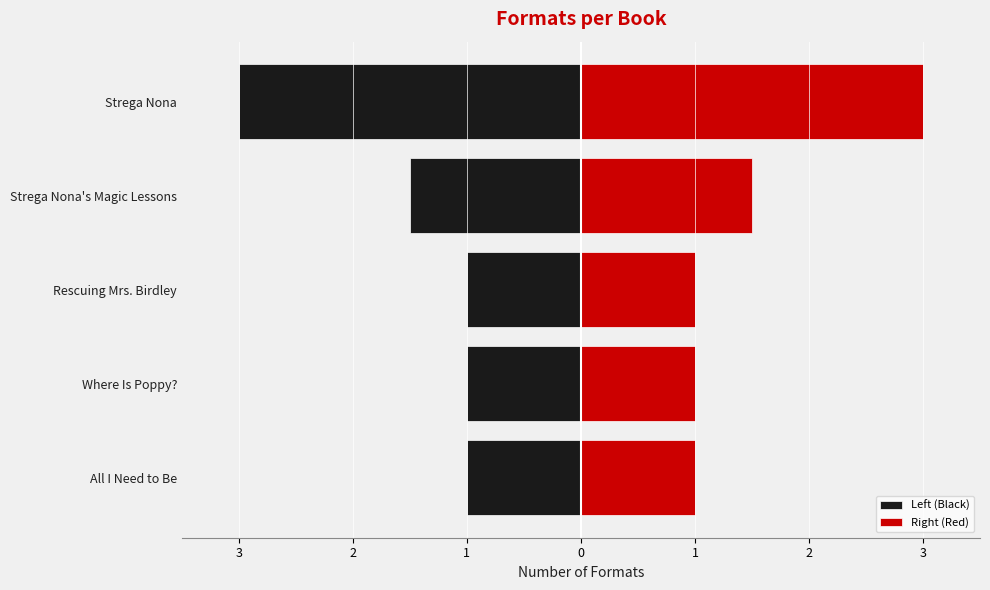

Which series has the widest spread of values?

Left (Black)